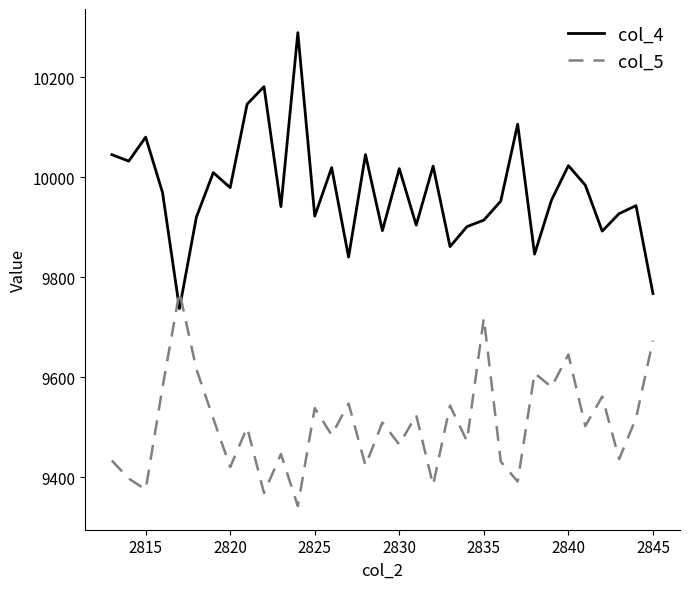

List the series in order of their peak value, lowest first.

col_5, col_4